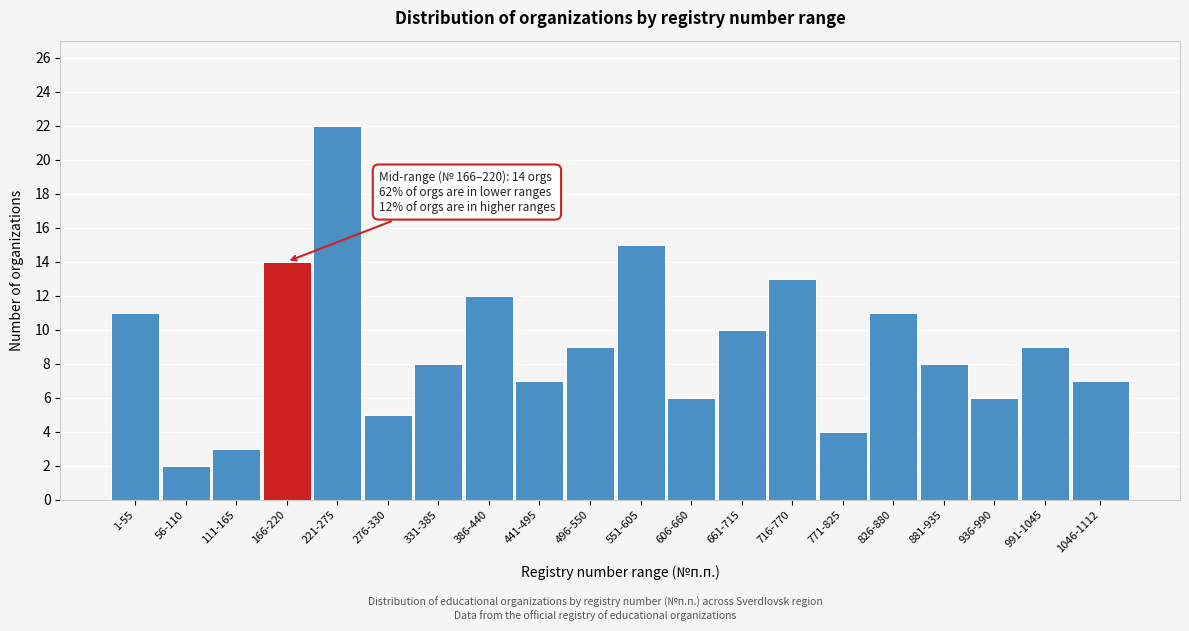

Reading left to right, transcribe all the data shown in this chart.

11	2	3	14	22	5	8	12	7	9	15	6	10	13	4	11	8	6	9	7